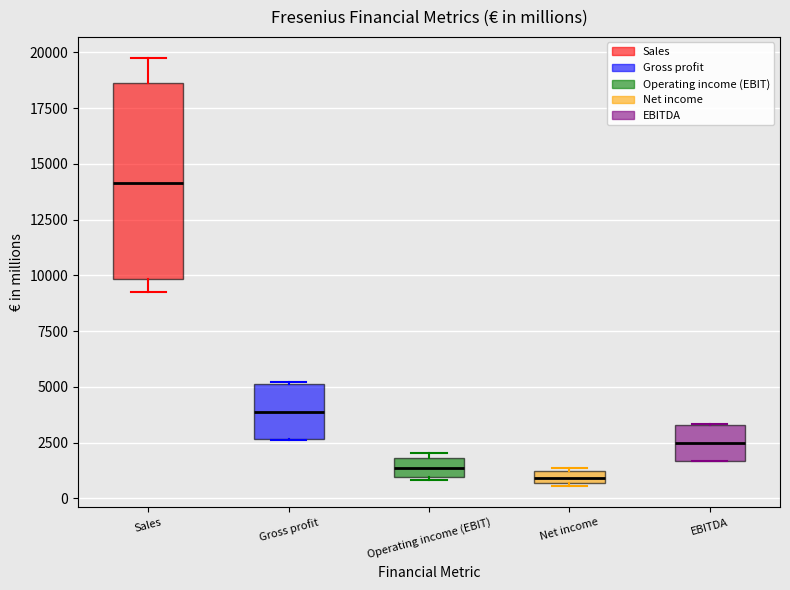

Which box is the tallest, from its lower edge to its upper edge?

Sales